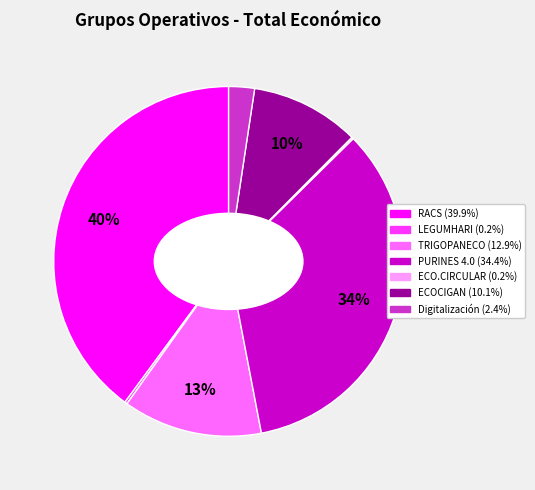

To the nearest percent, what portion does PURINES 4.0 represent?

34%